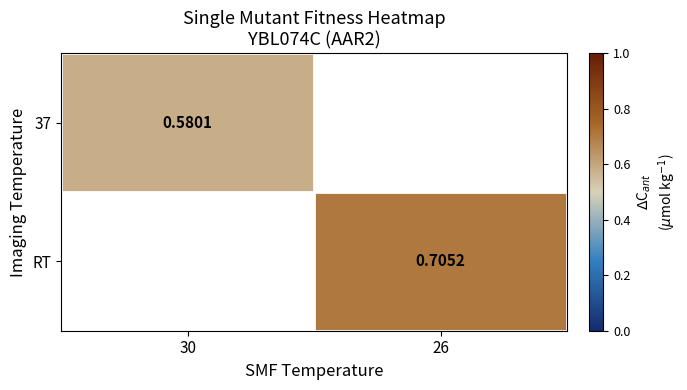

Is the value of 37 at 30 greater than the value of RT at 30?

No